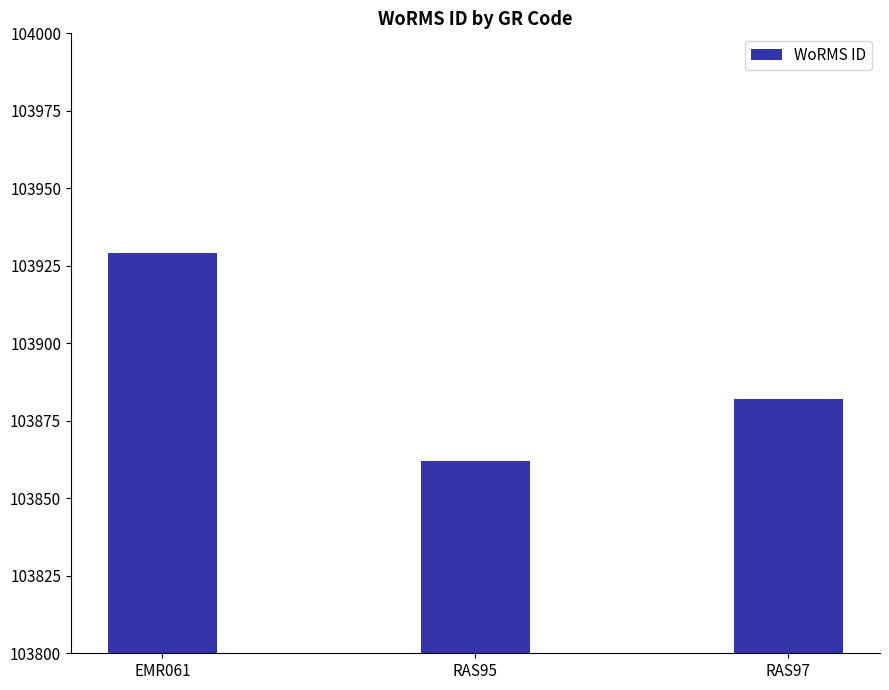

How many series are shown in this chart?

1